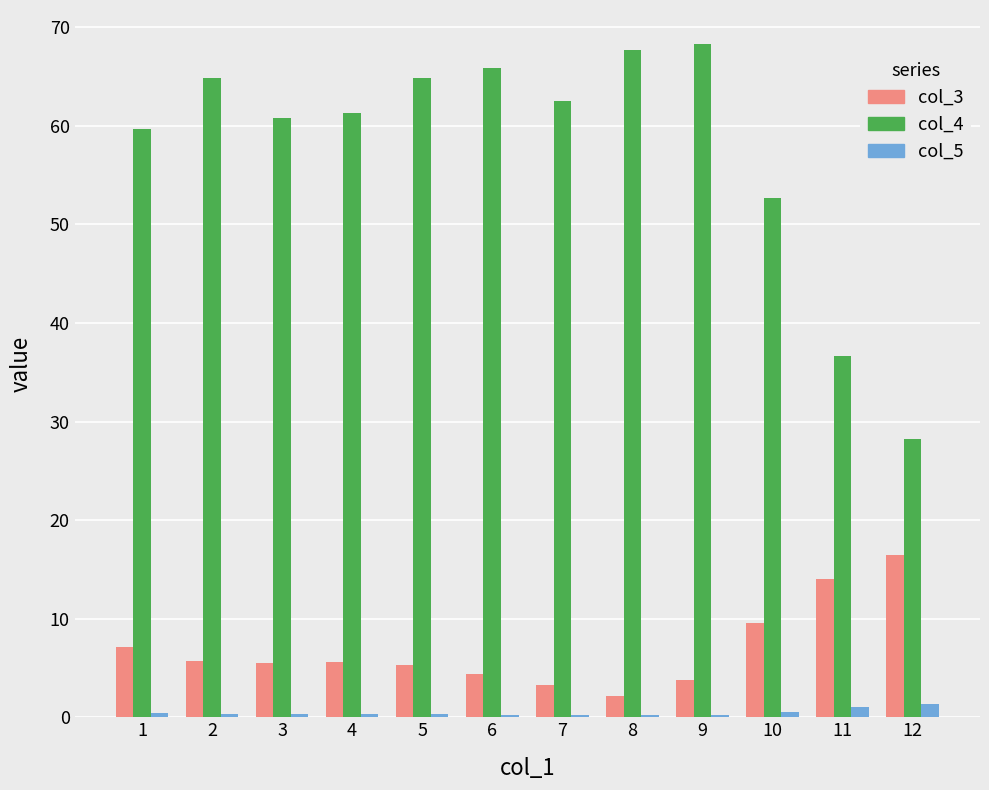

Is it true that col_4 equals 68.3 at 9?

True